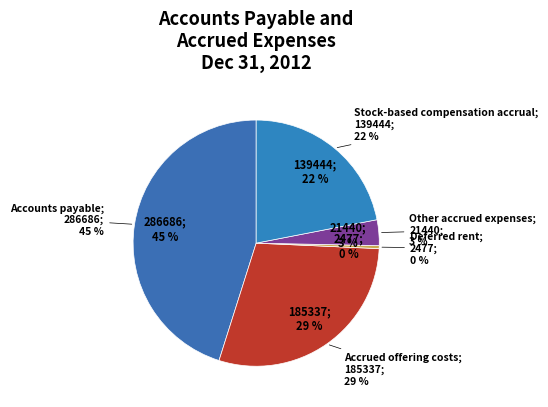

How many segments does this pie chart have?

5